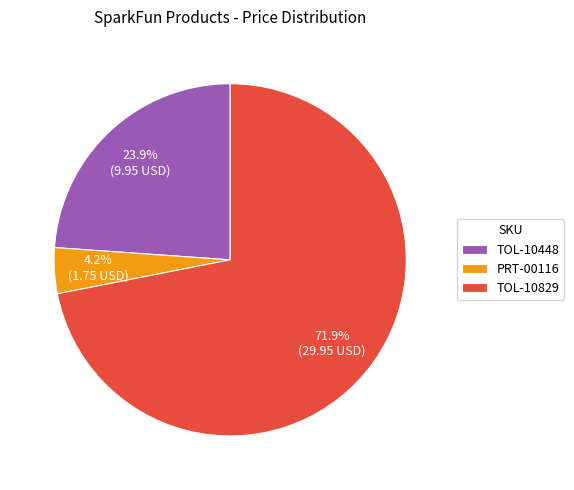

Does PRT-00116 account for over 50% of the chart?

No